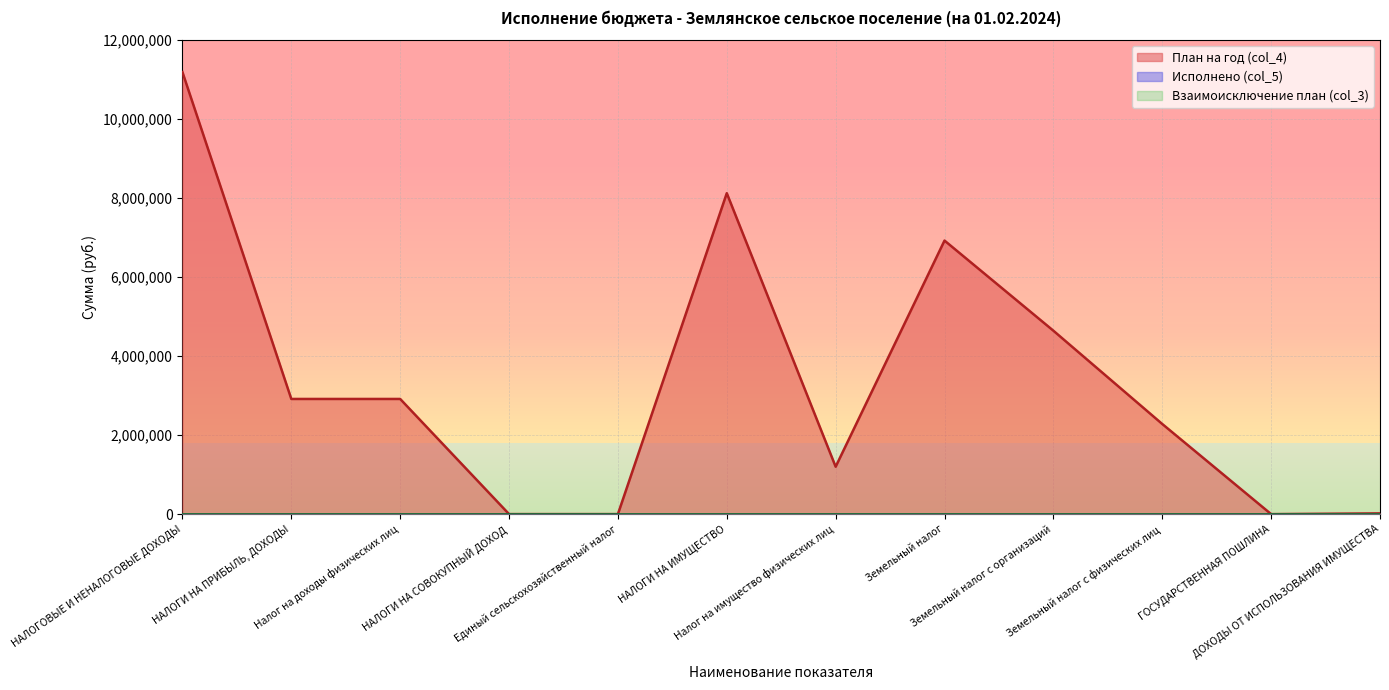

True or false: Взаимоисключение план (col_3) and Исполнено (col_5) intersect in this chart.

False